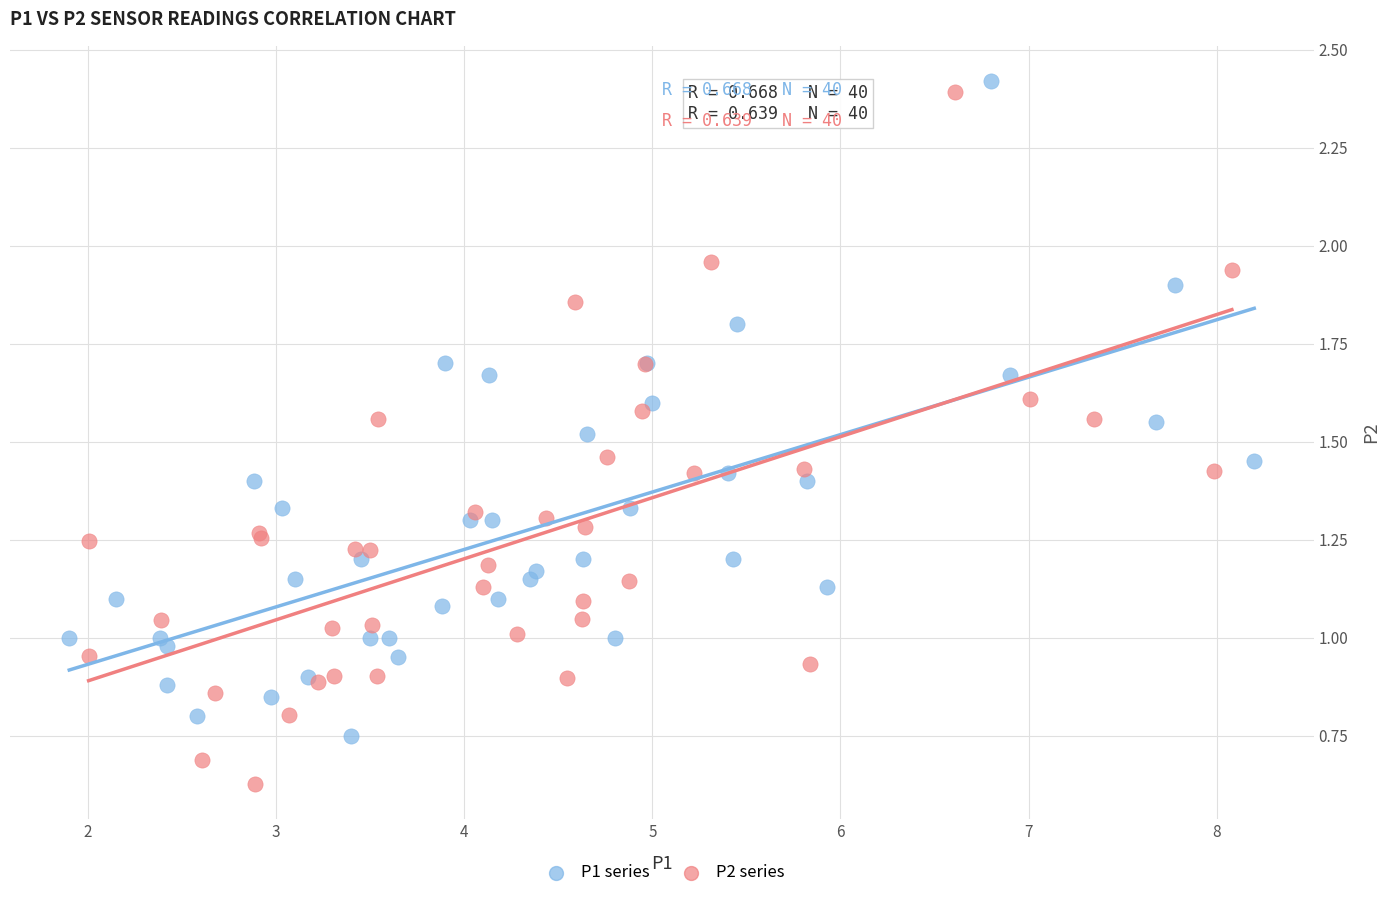

Which series contains the lowest Y value?

P2 series